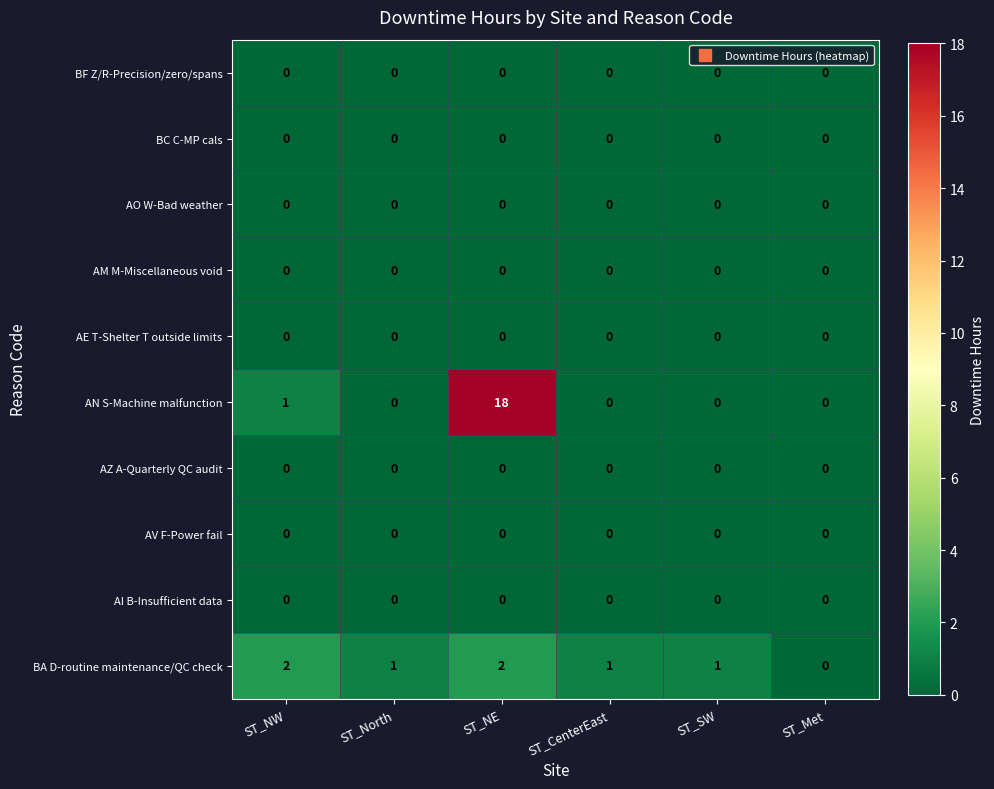

Which series has the largest range (max minus min)?

AN S-Machine malfunction